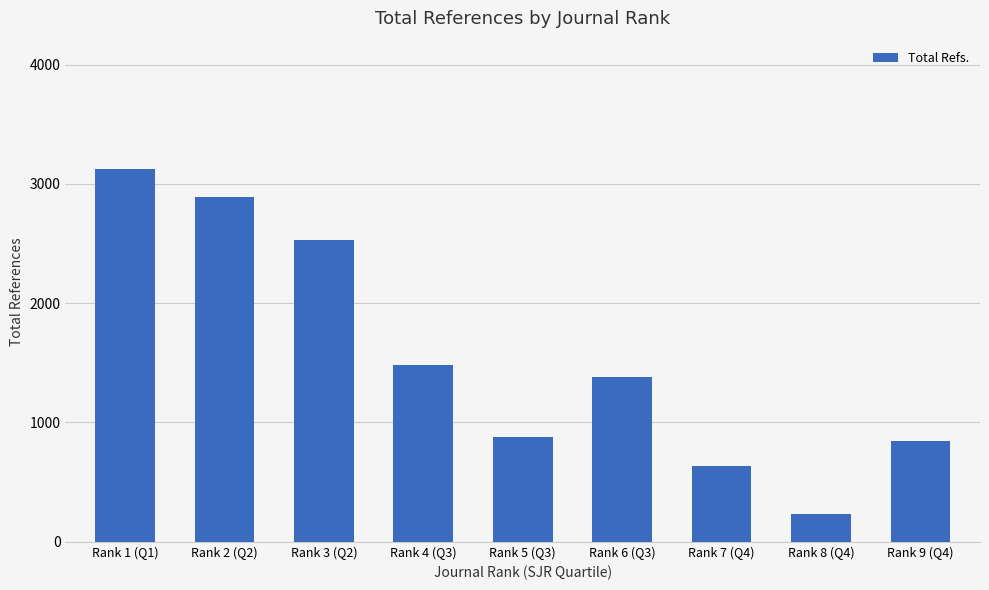

Where is the data nearest to the value 1679?

Rank 4 (Q3)